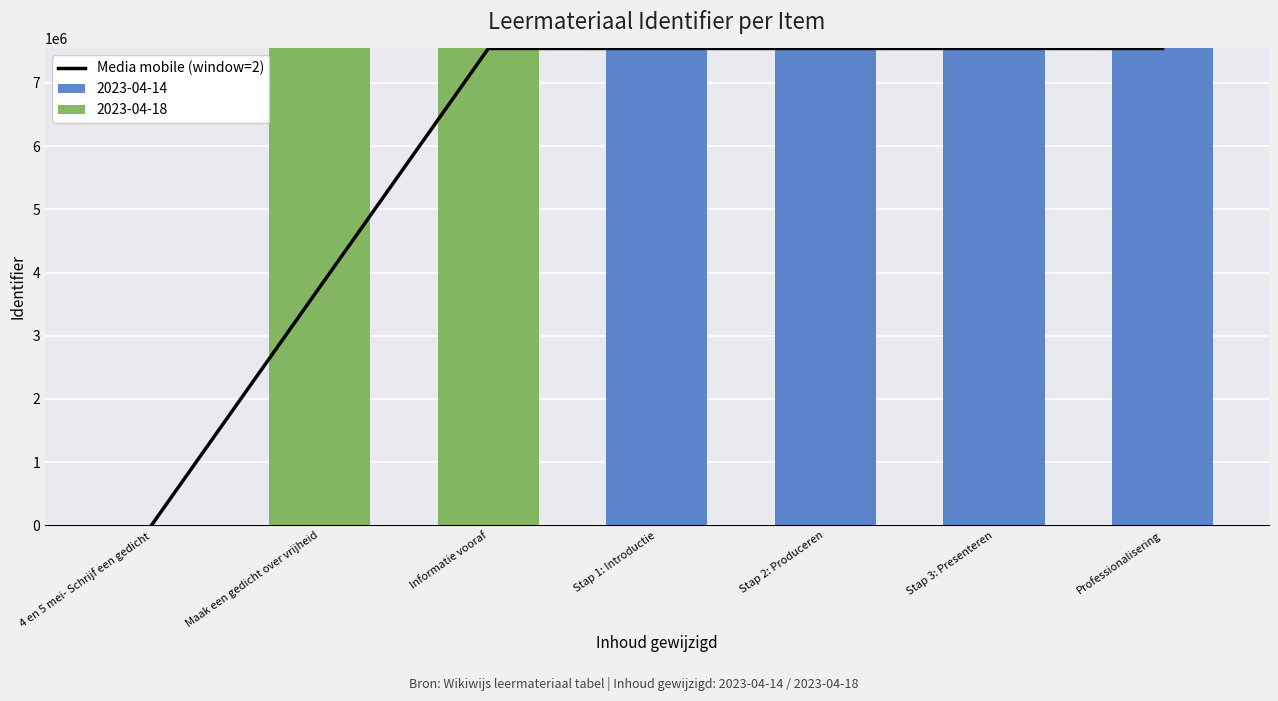

What is the greatest value displayed?

7542920